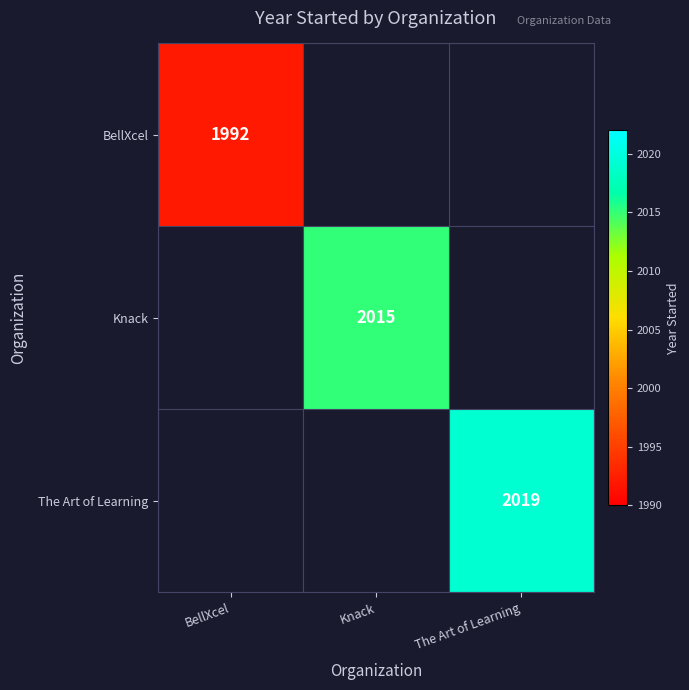

How many categories are shown in the chart?

3